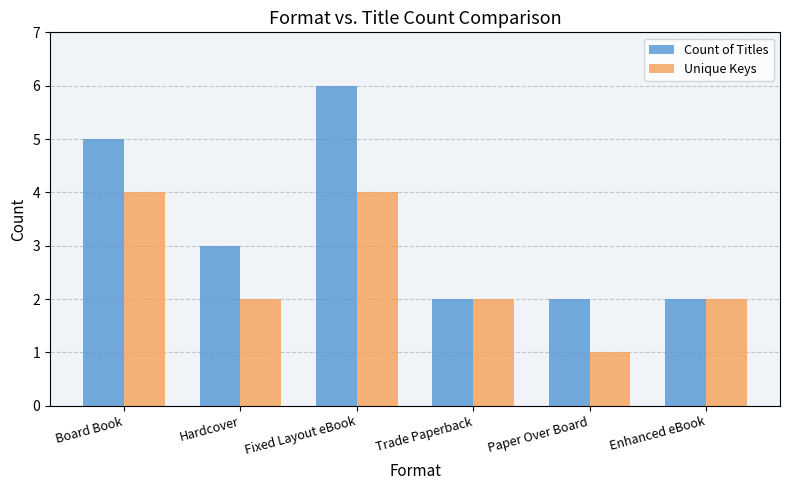

Rank the series by their maximum value, from highest to lowest.

Count of Titles, Unique Keys